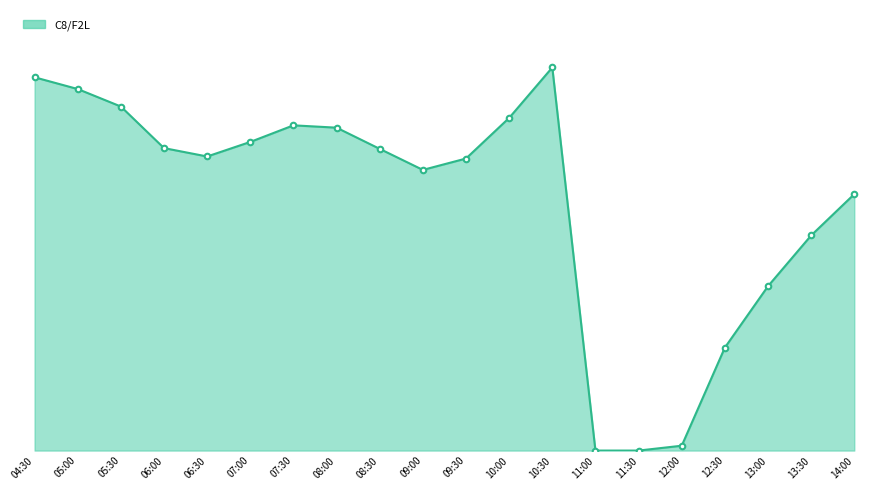

Is this an area chart (filled region under the line)?

Yes